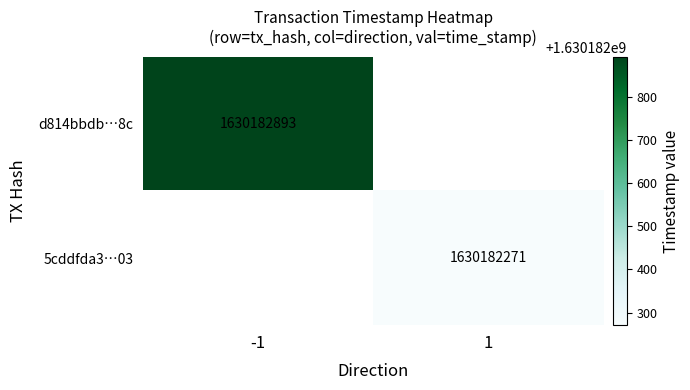

Which series changed the most between direction and time_stamp?

d814bbdb1a85b2c0e2b62550296b91d4c3356c8